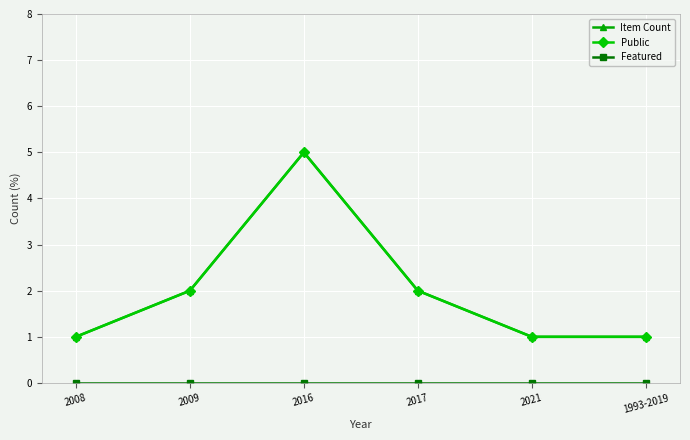

Does the chart have visible grid lines?

Yes